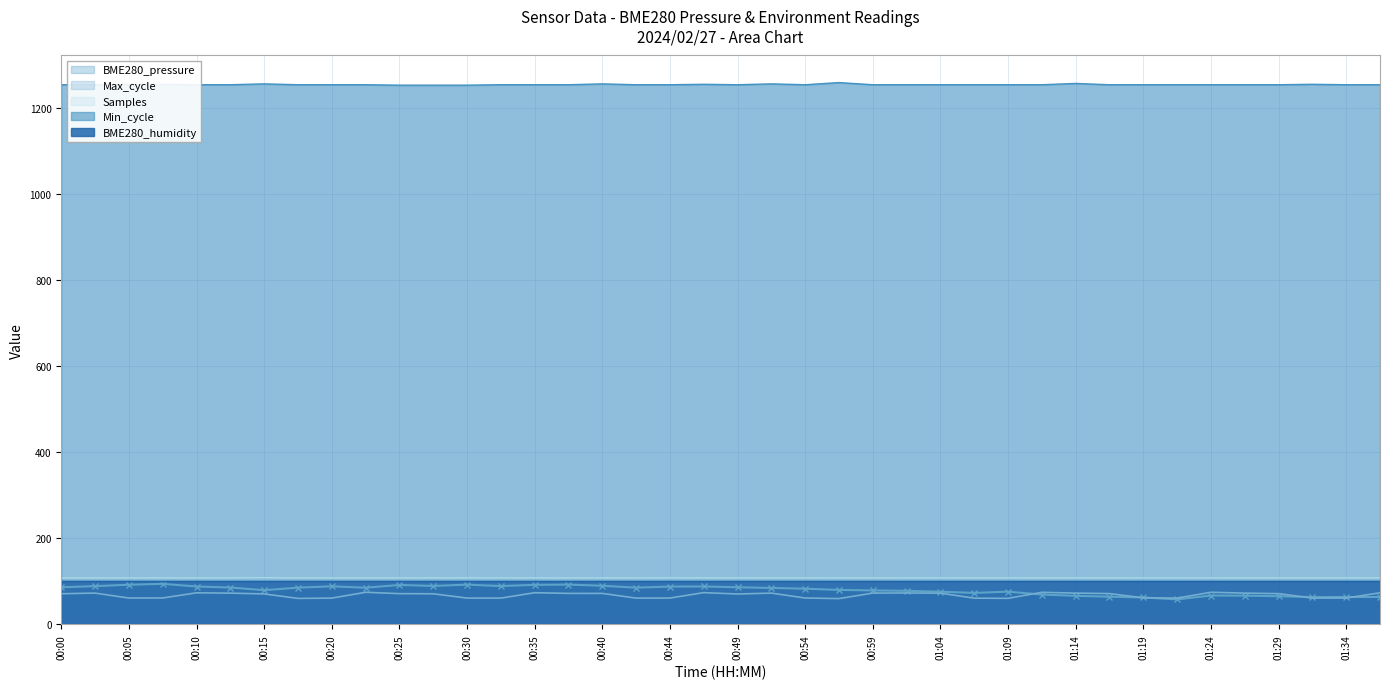

At which category does Min_cycle reach its first local peak?

00:15